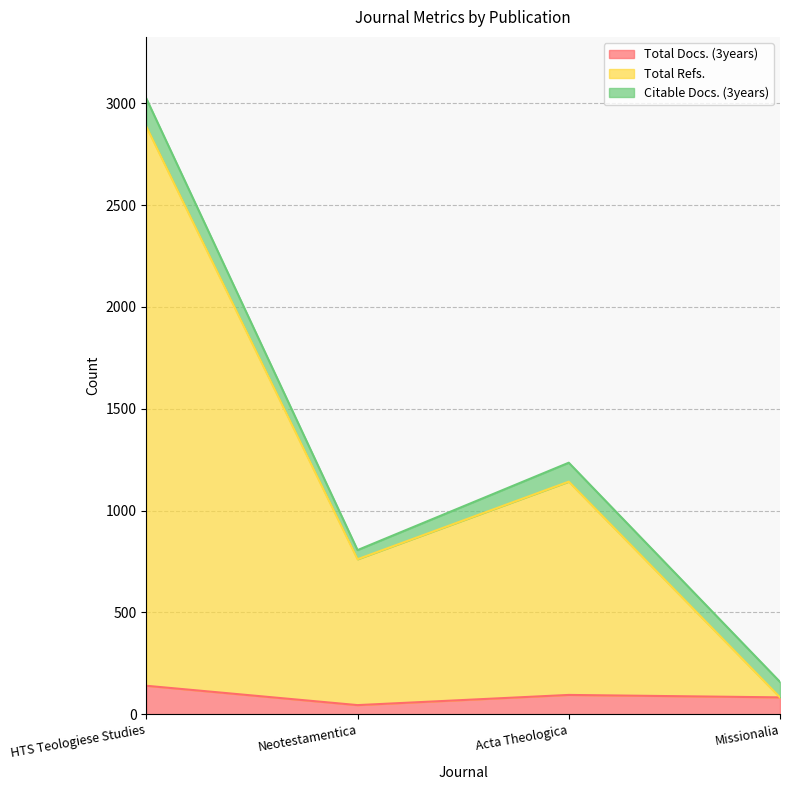

What is the difference between the maximum and second lowest values in the Total Docs. (3years) series?

57